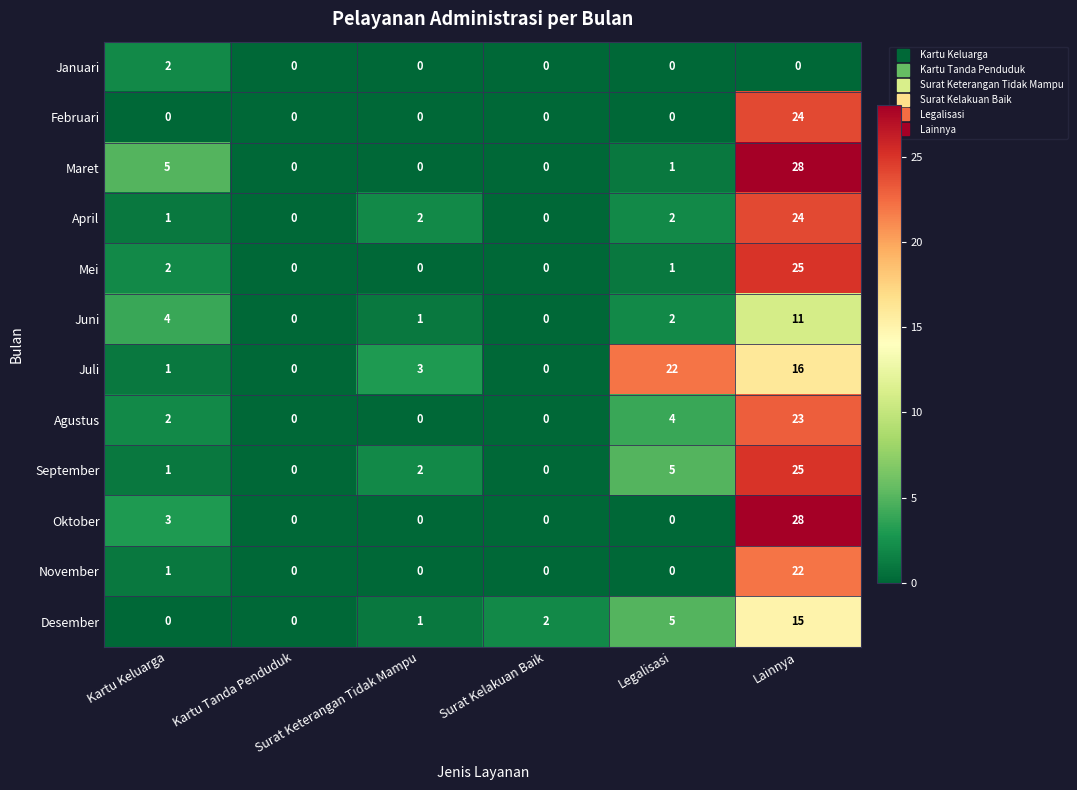

At how many categories does at least one series exceed 1?

5